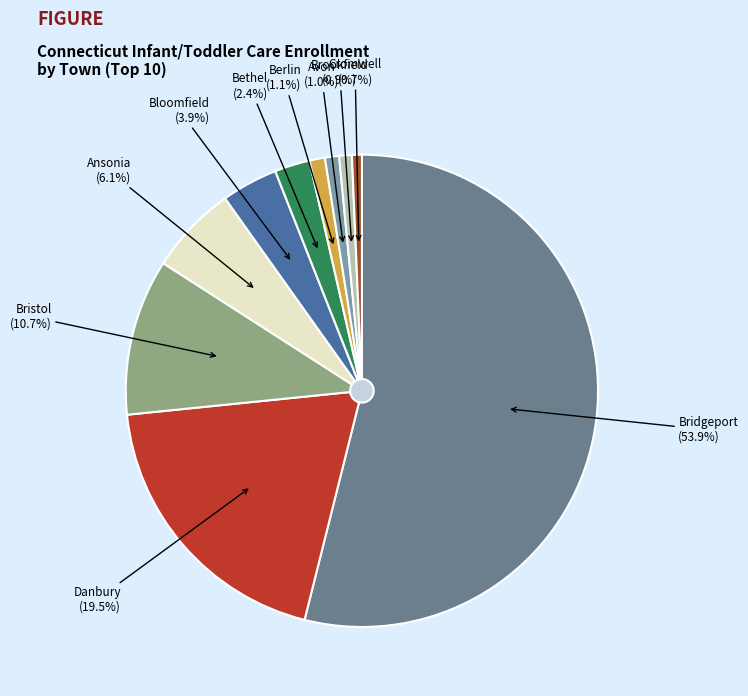

Is Bridgeport the majority of the pie?

Yes